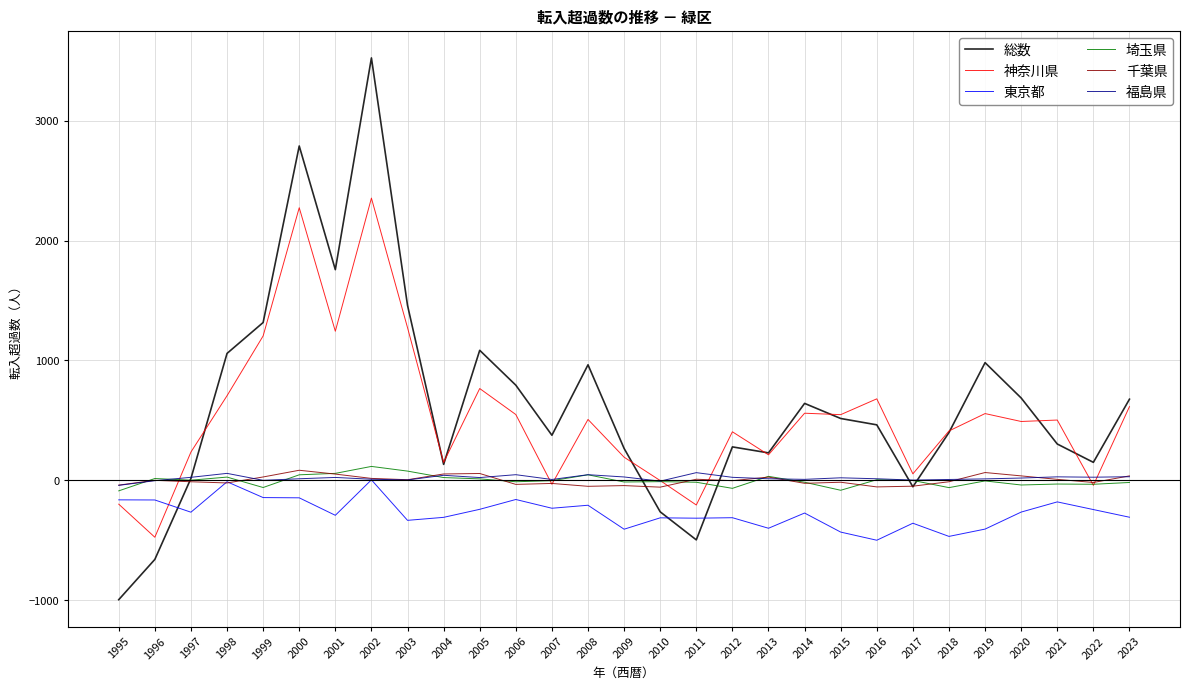

True or false: 埼玉県 has a value of -12 at 2010.

True